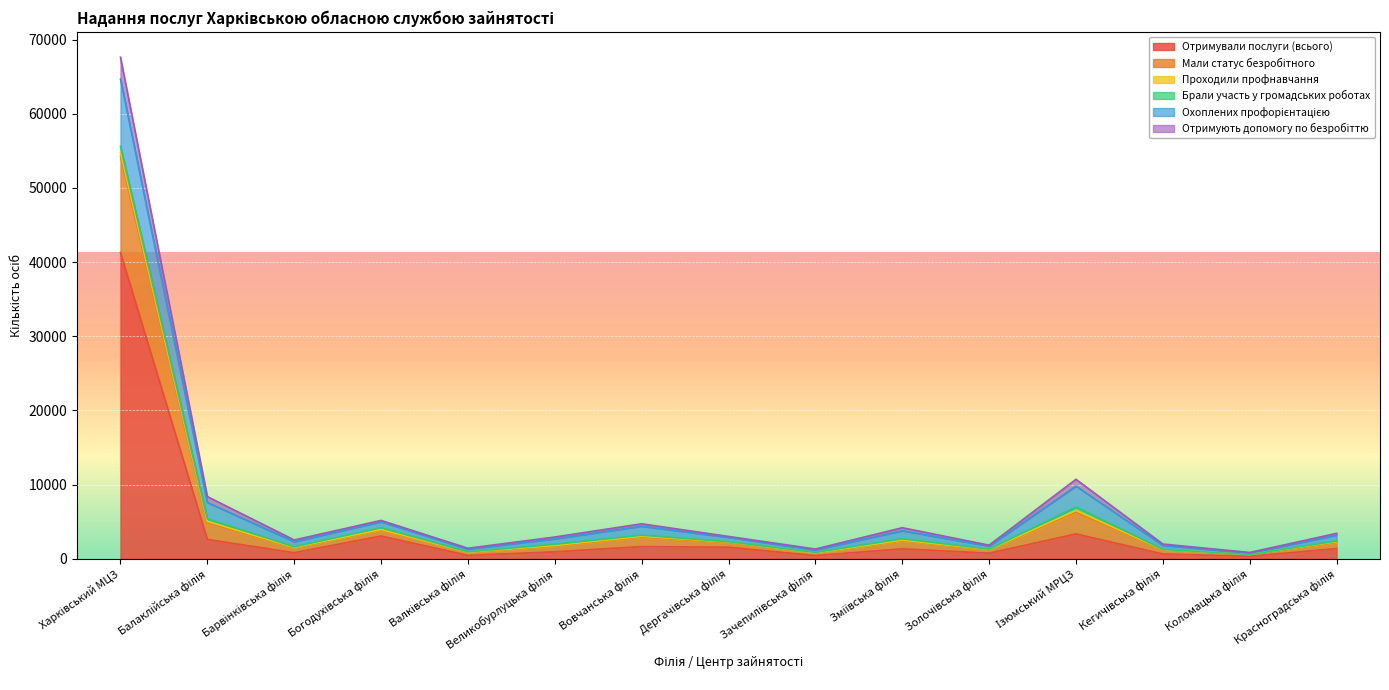

Which has a higher value, Золочівська філія or Балаклійська філія?

Балаклійська філія